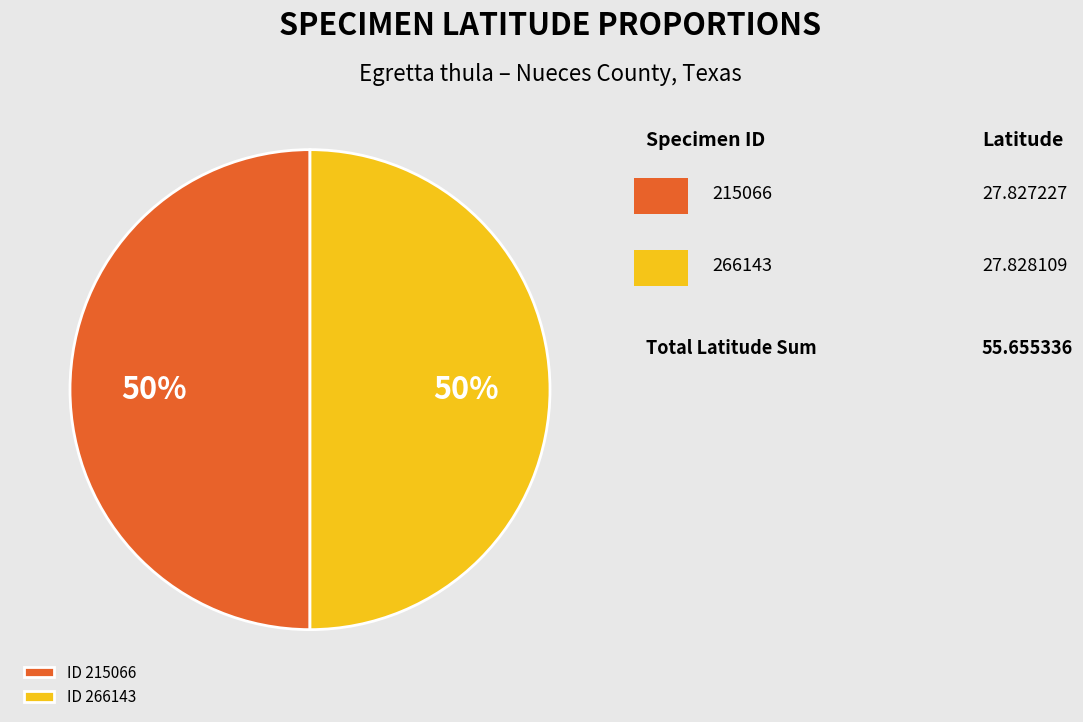

To the nearest percent, what is the average slice percentage?

50%